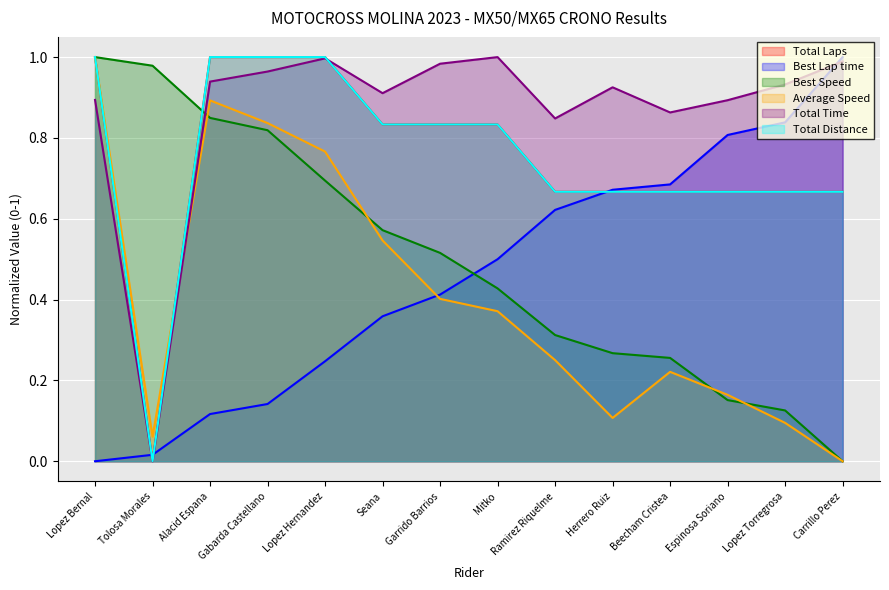

Is it true that Best Speed equals 1.0 at Lopez Bernal?

True